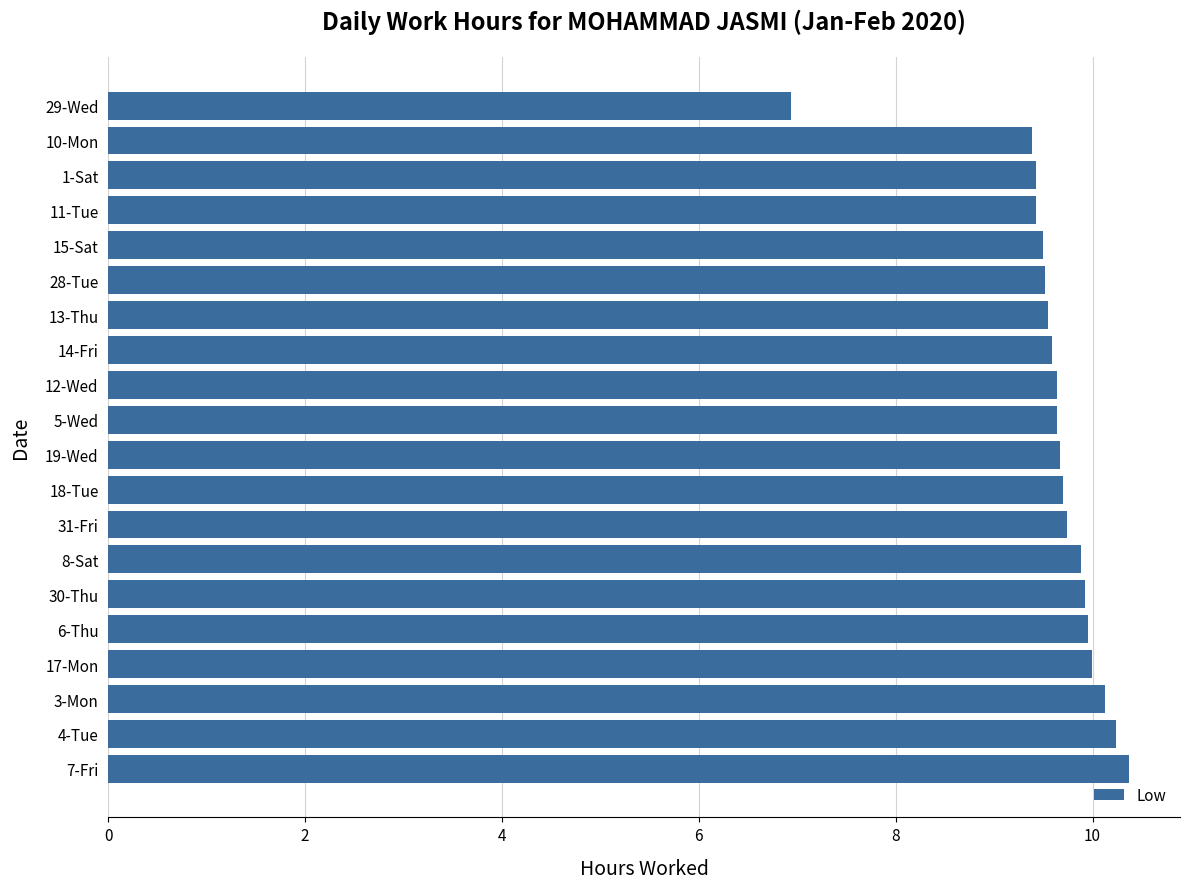

Approximately how many times larger is the value at 29-Wed compared to 3-Mon?

0.7